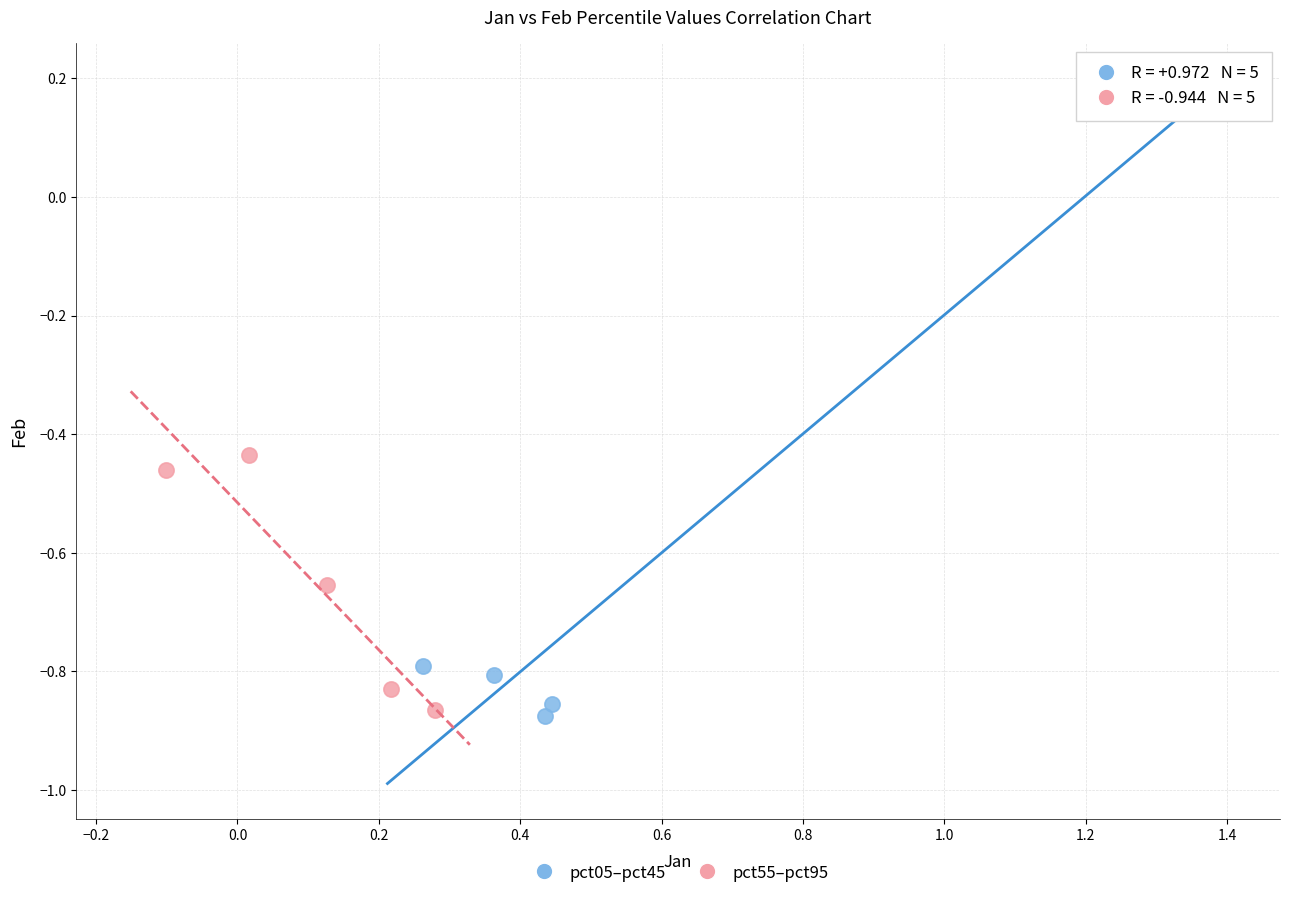

Which series has the widest spread of Y values?

pct05–pct45